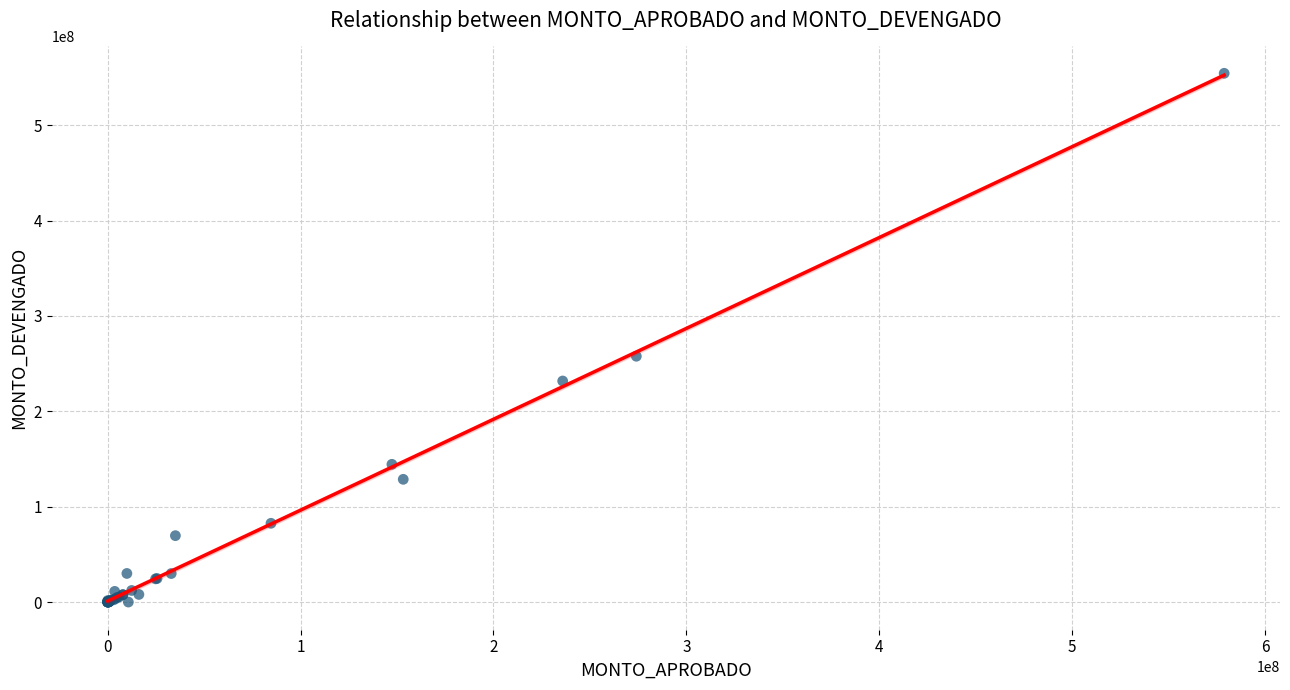

What Y value in the scatter plot is closest to 277161788?

257685613